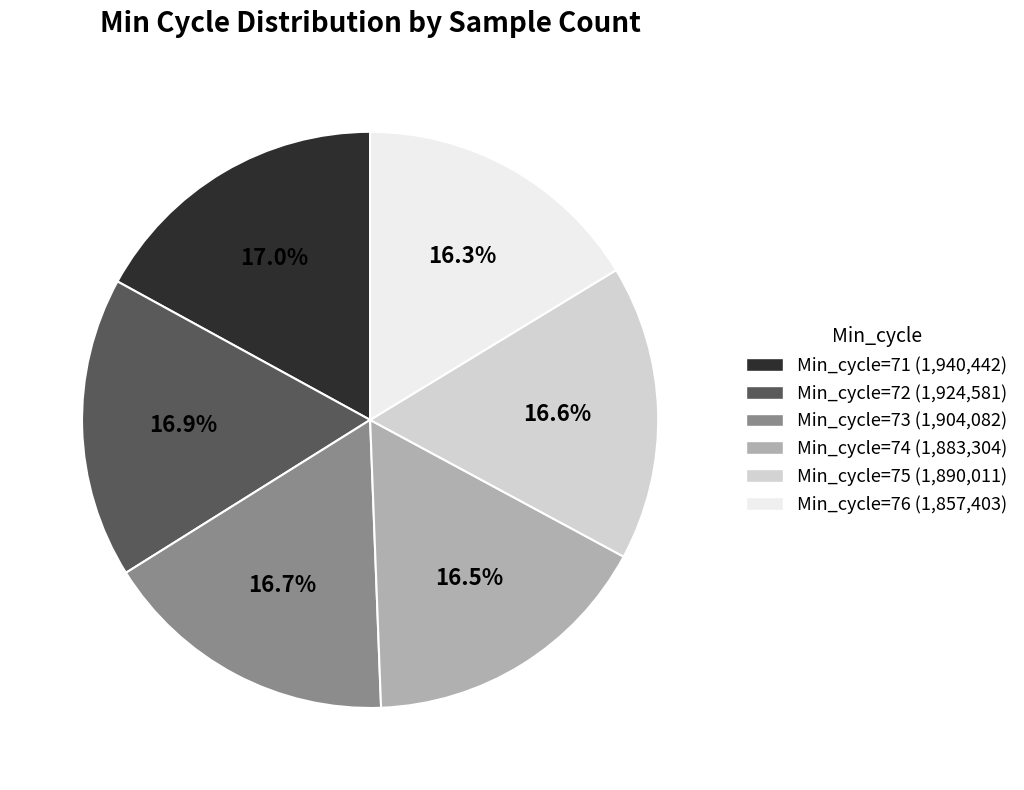

True or false: Min_cycle=76 accounts for 24% of the total.

False